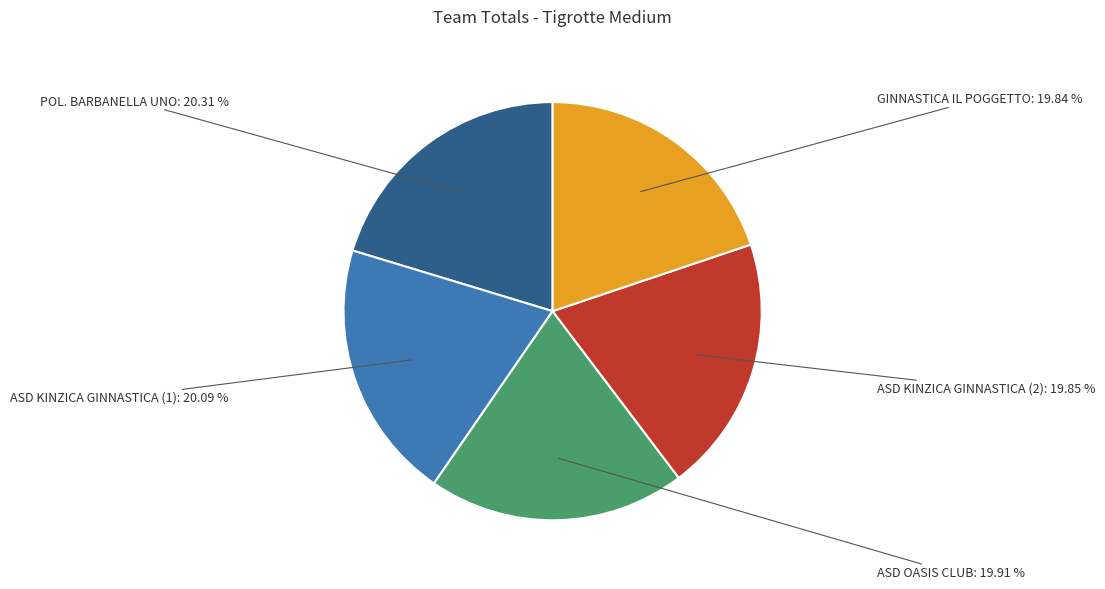

Do ASD OASIS CLUB and ASD KINZICA GINNASTICA (2) together represent more than half of the pie?

No